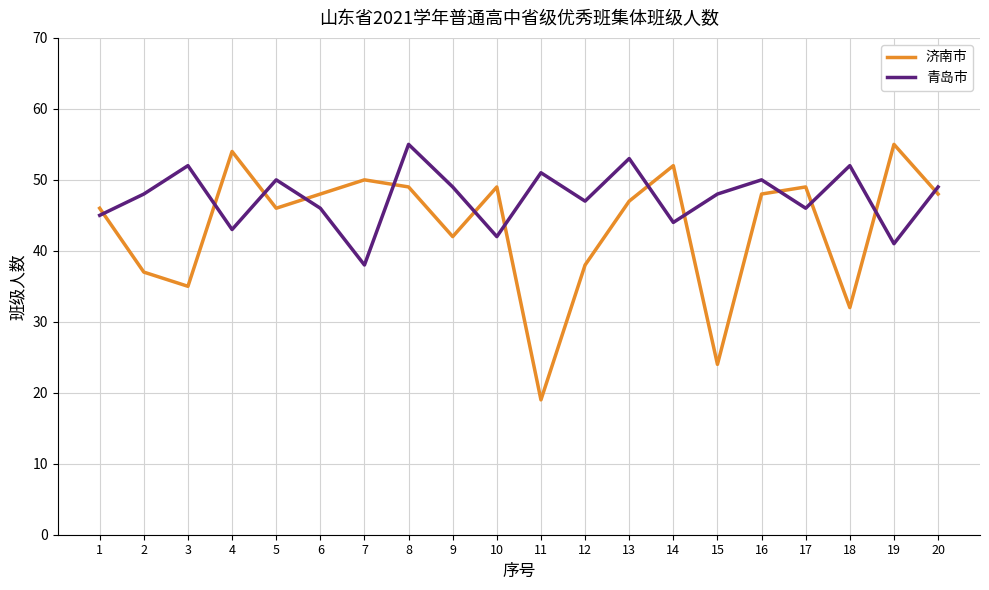

Is this an area chart (filled region under the line)?

No